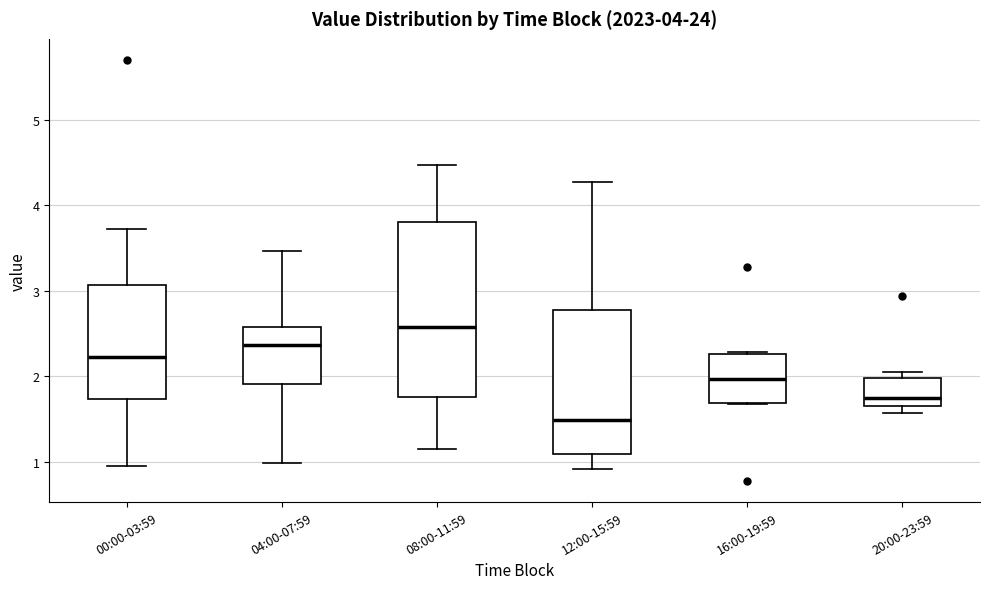

Which box's median line is the highest?

08:00-11:59